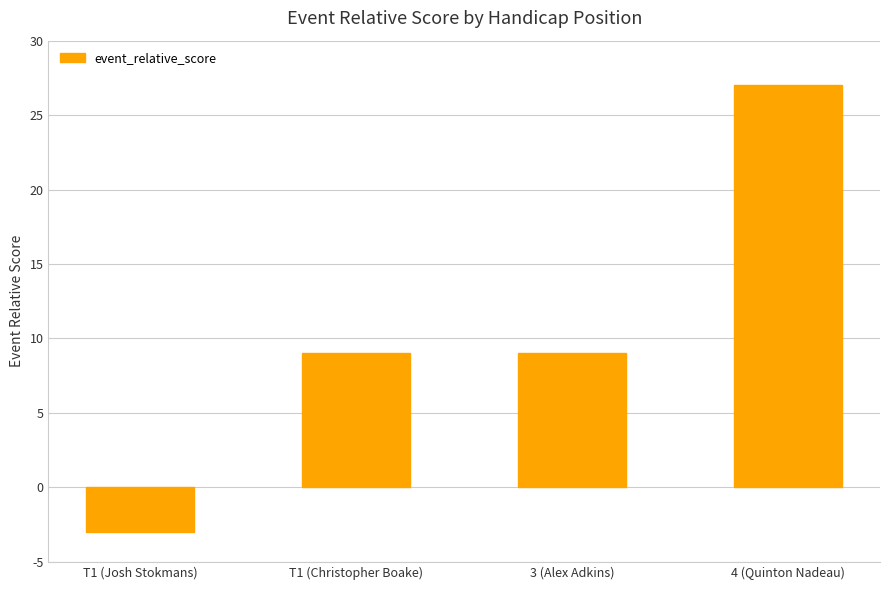

Is it true that the value at T1 (Josh Stokmans) is -5?

False